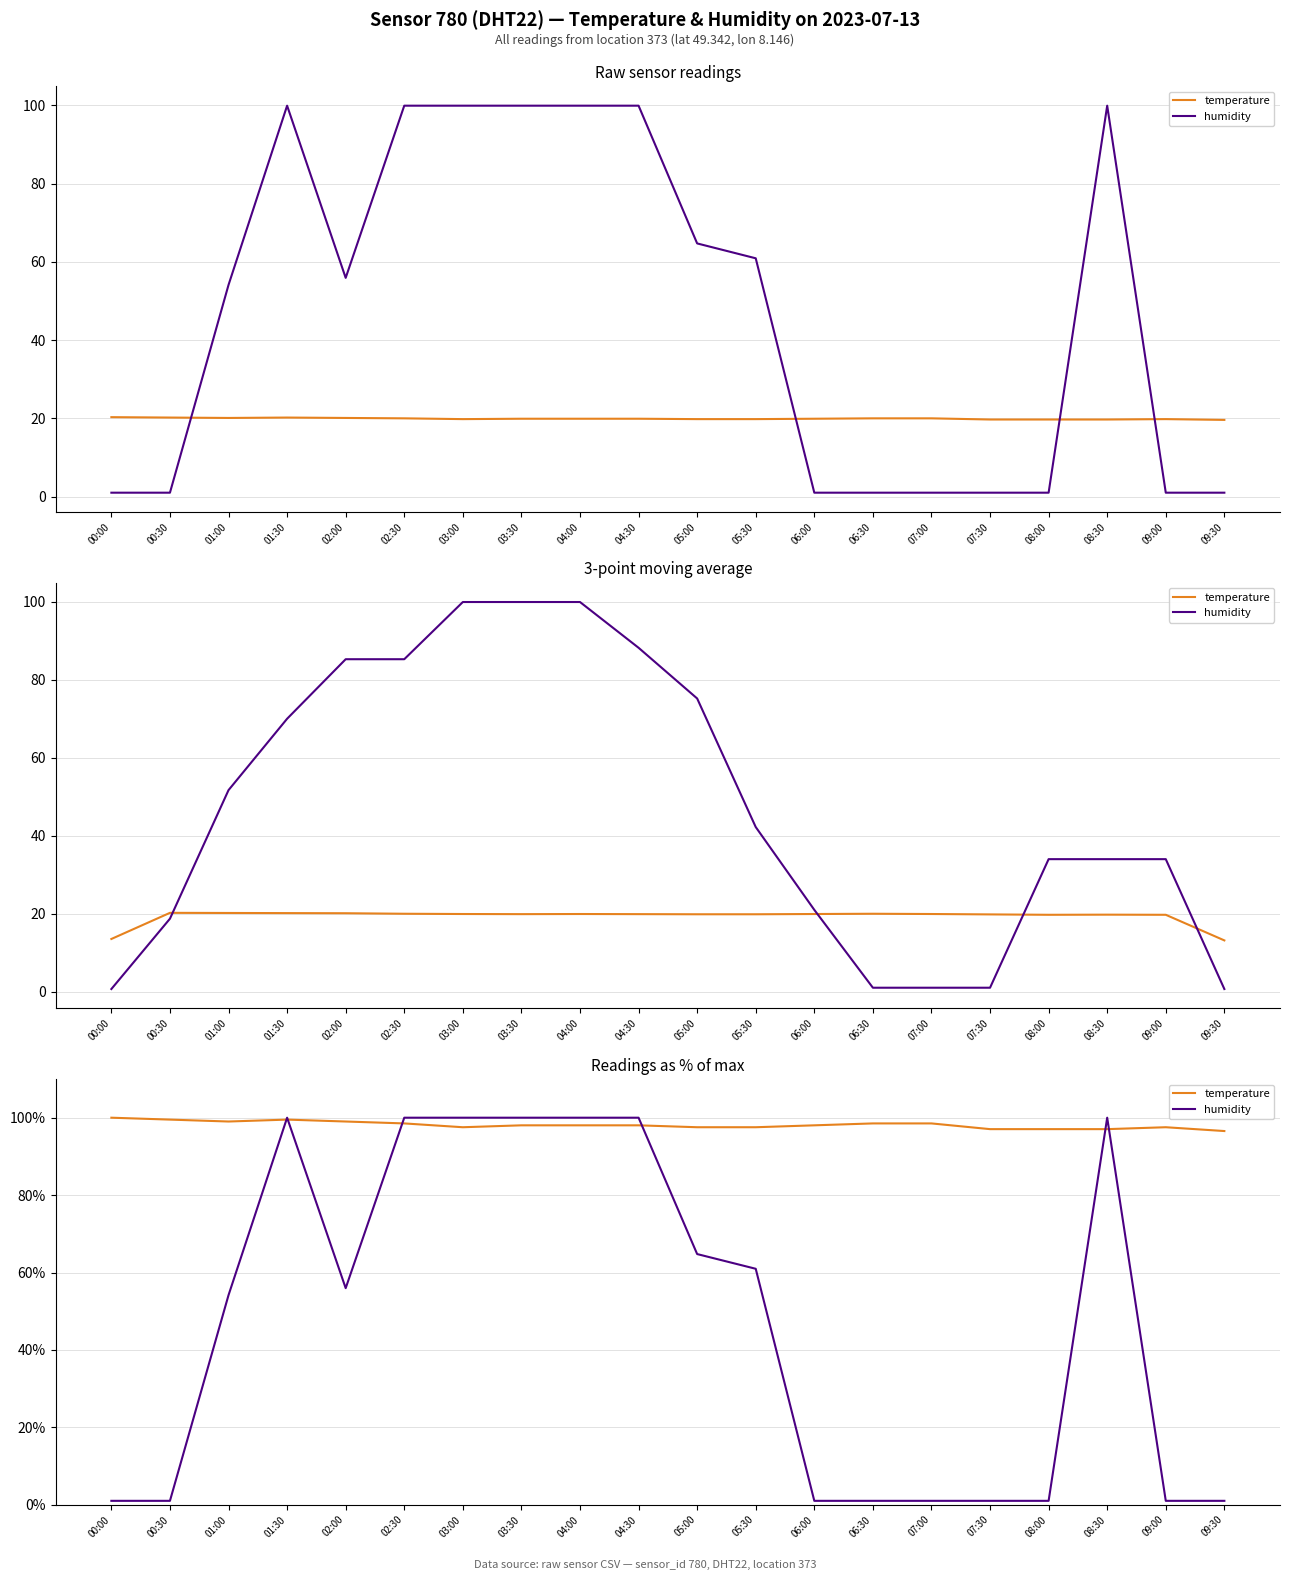

Which series changed the most between 00:30 and 03:00?

humidity